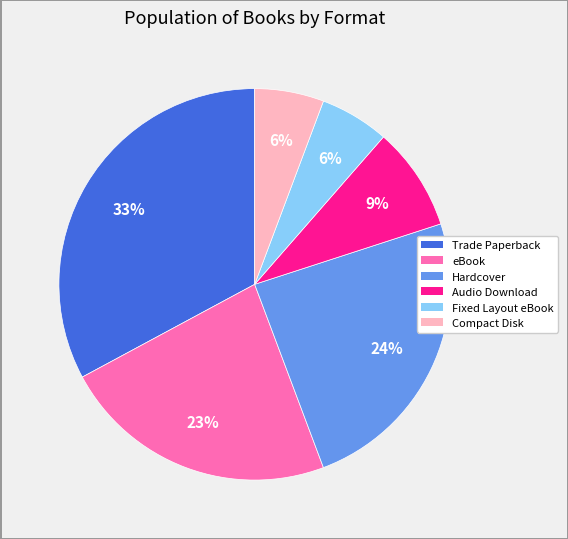

What is the largest slice in the pie chart?

Trade Paperback